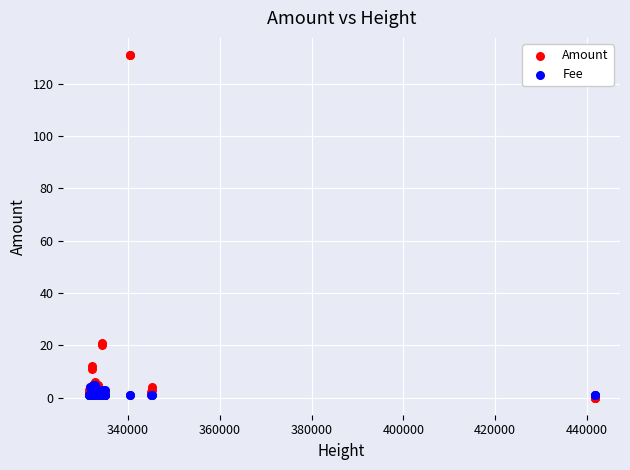

Which series has the widest spread of Y values?

Amount